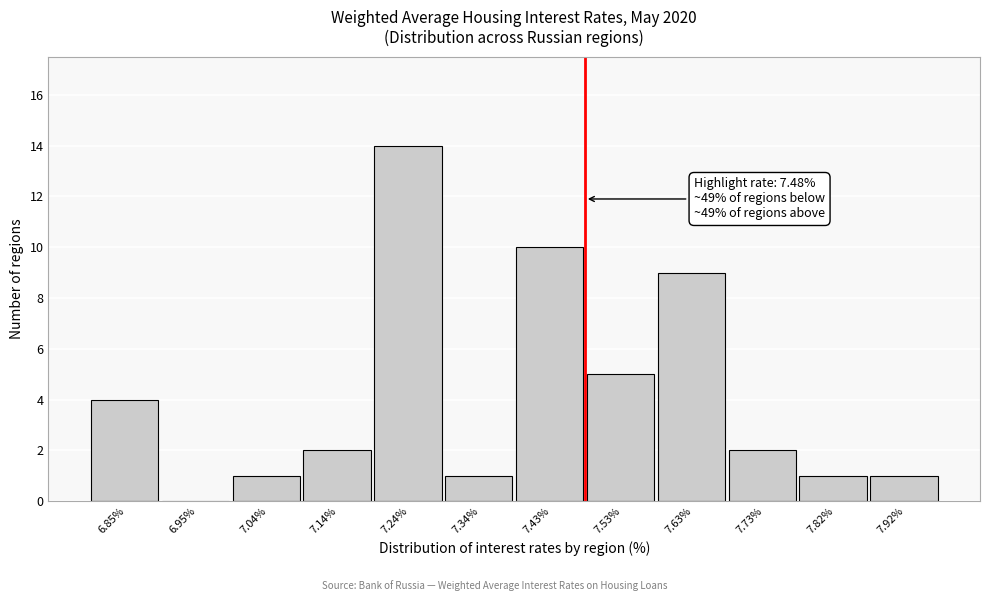

Over which range of the x-axis is the bar tallest?

7.19 to 7.29